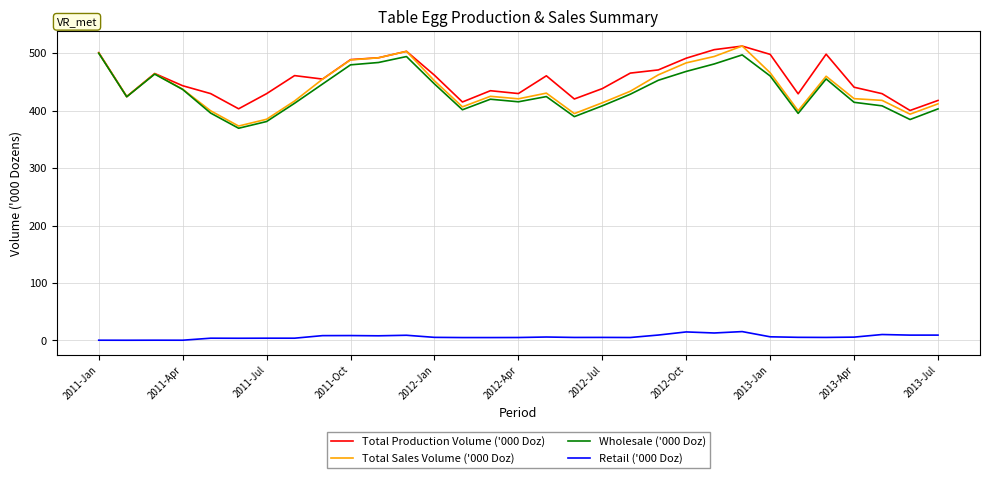

What is the lowest value of the Wholesale ('000 Doz) series?

369.5